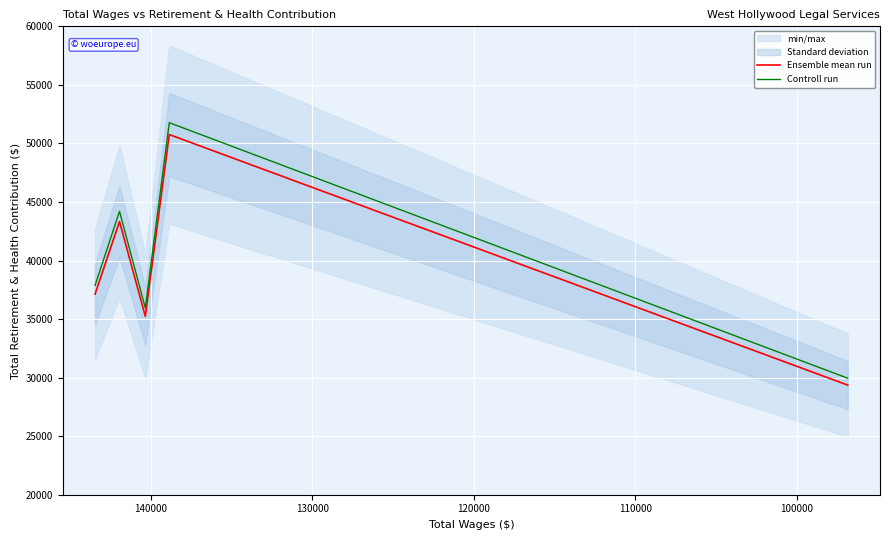

Rank the series by their maximum value, from lowest to highest.

Ensemble mean run, Controll run